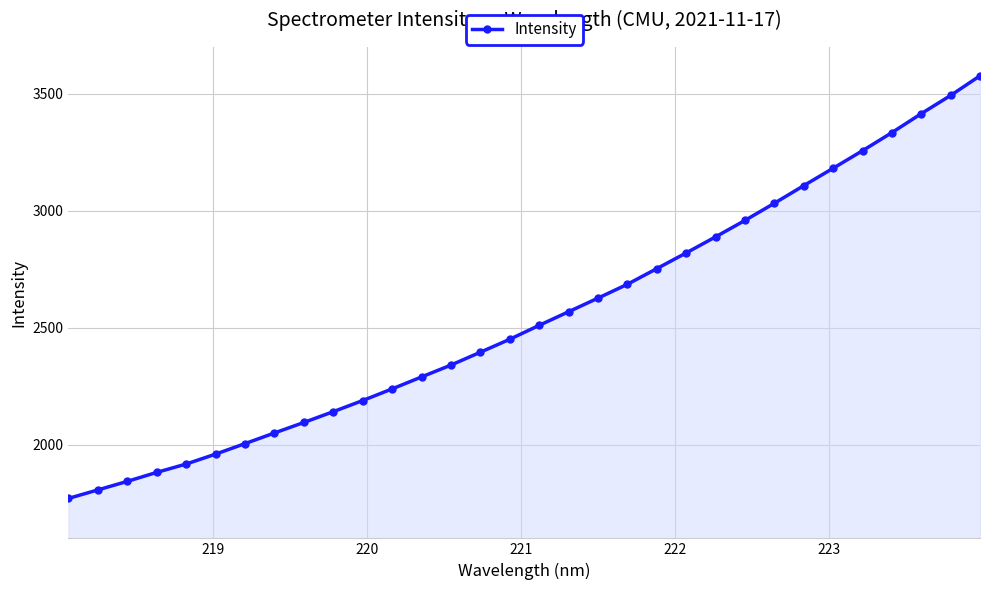

What is the average value?

2549.6